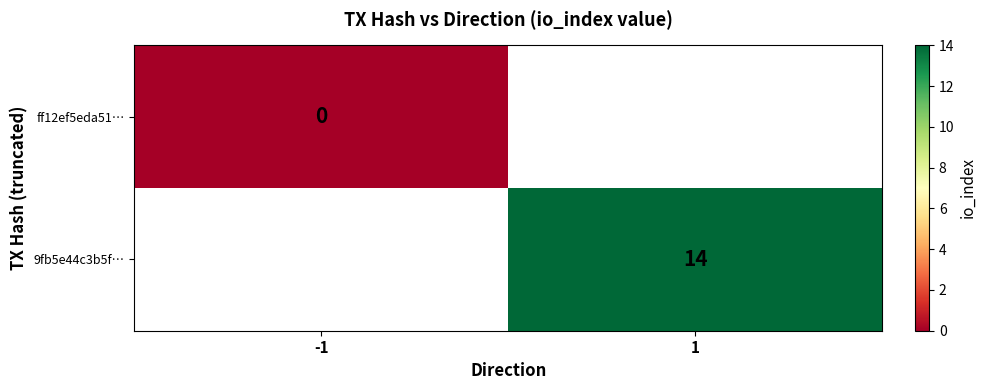

What is the maximum value shown in the chart?

14.0